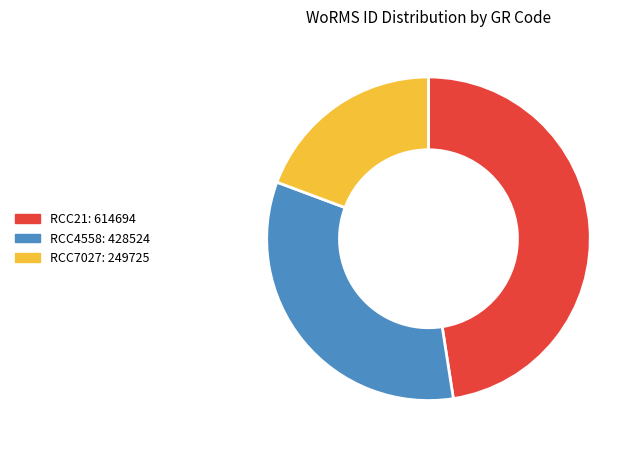

What is the largest slice in the pie chart?

RCC21